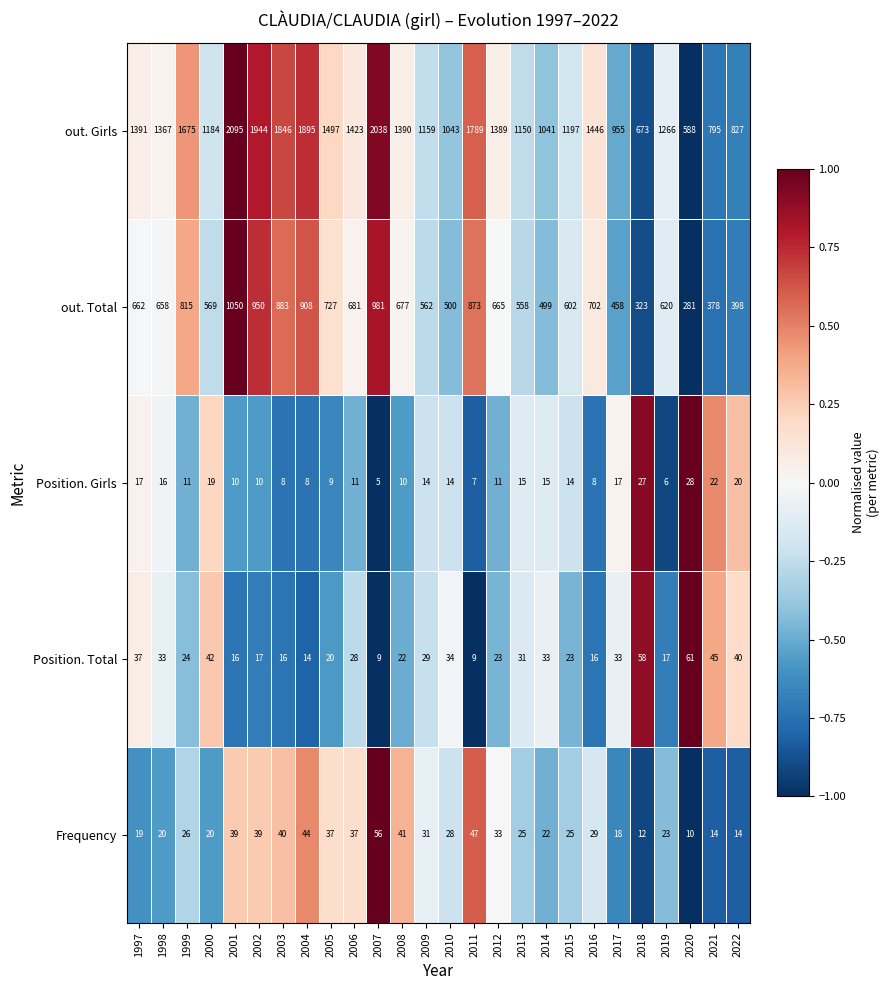

At 2013, list the series in order from largest to smallest.

out. Girls, out. Total, Position. Total, Frequency, Position. Girls